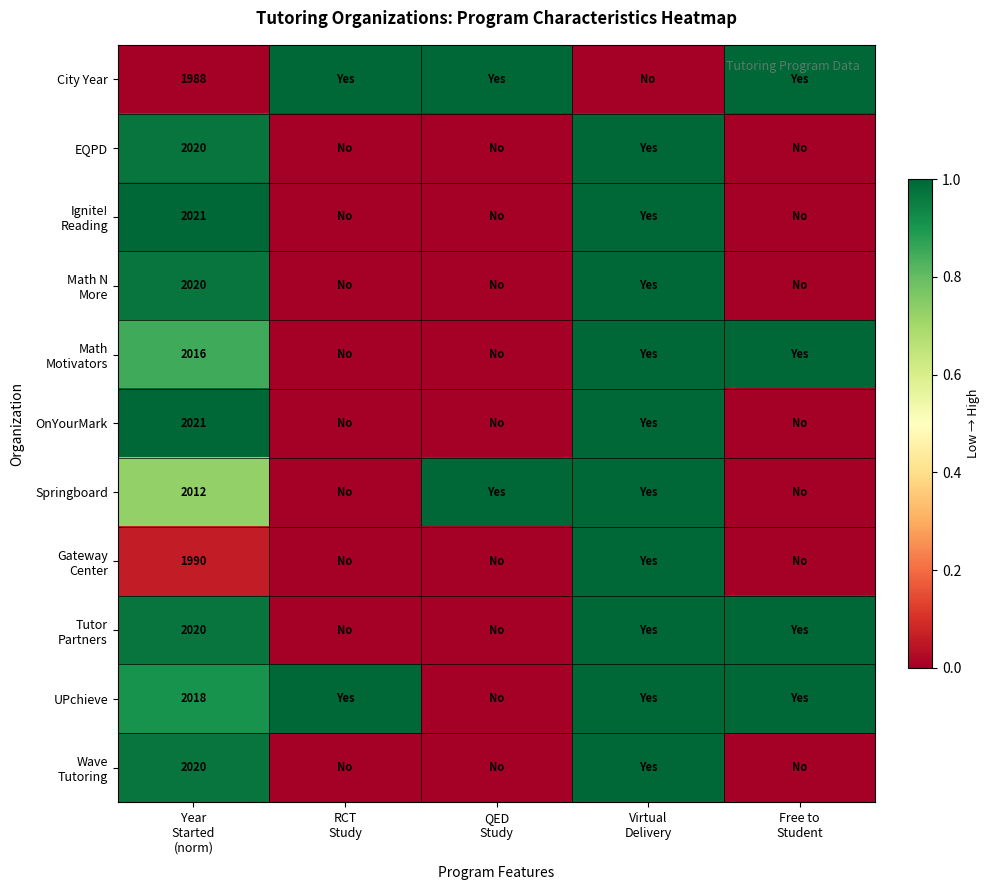

List the series in order of their peak value, lowest first.

City Year, EQPD, Ignite! Reading, Math N More, Math Motivators, OnYourMark, Springboard, Gateway Center, Tutor Partners, UPchieve, Wave Tutoring